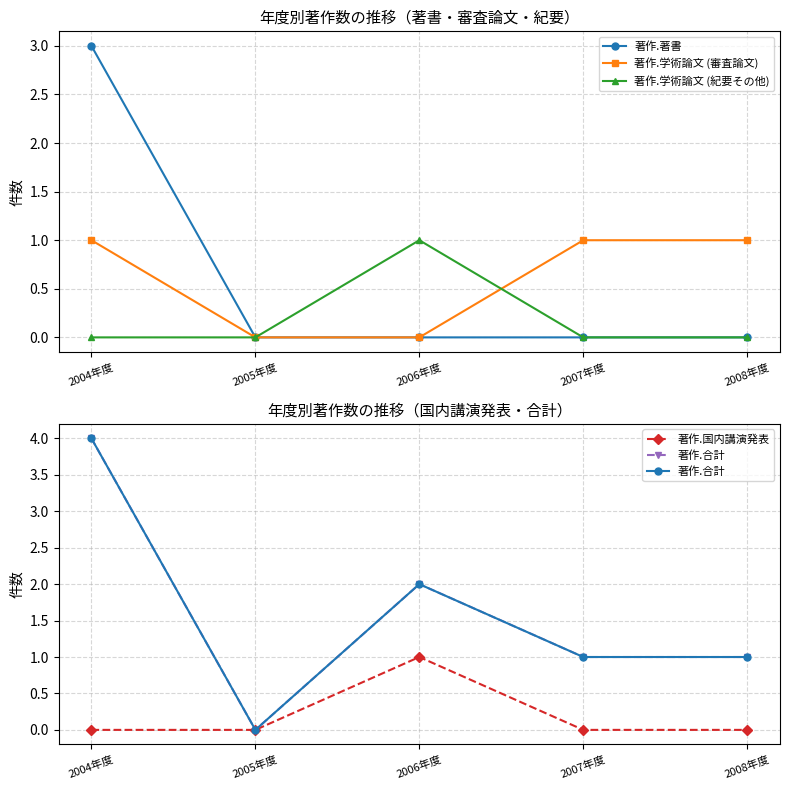

At 2005年度, list the series in order from smallest to largest.

著作.著書, 著作.学術論文 (審査論文), 著作.学術論文 (紀要その他), 著作.国内講演発表, 著作.合計